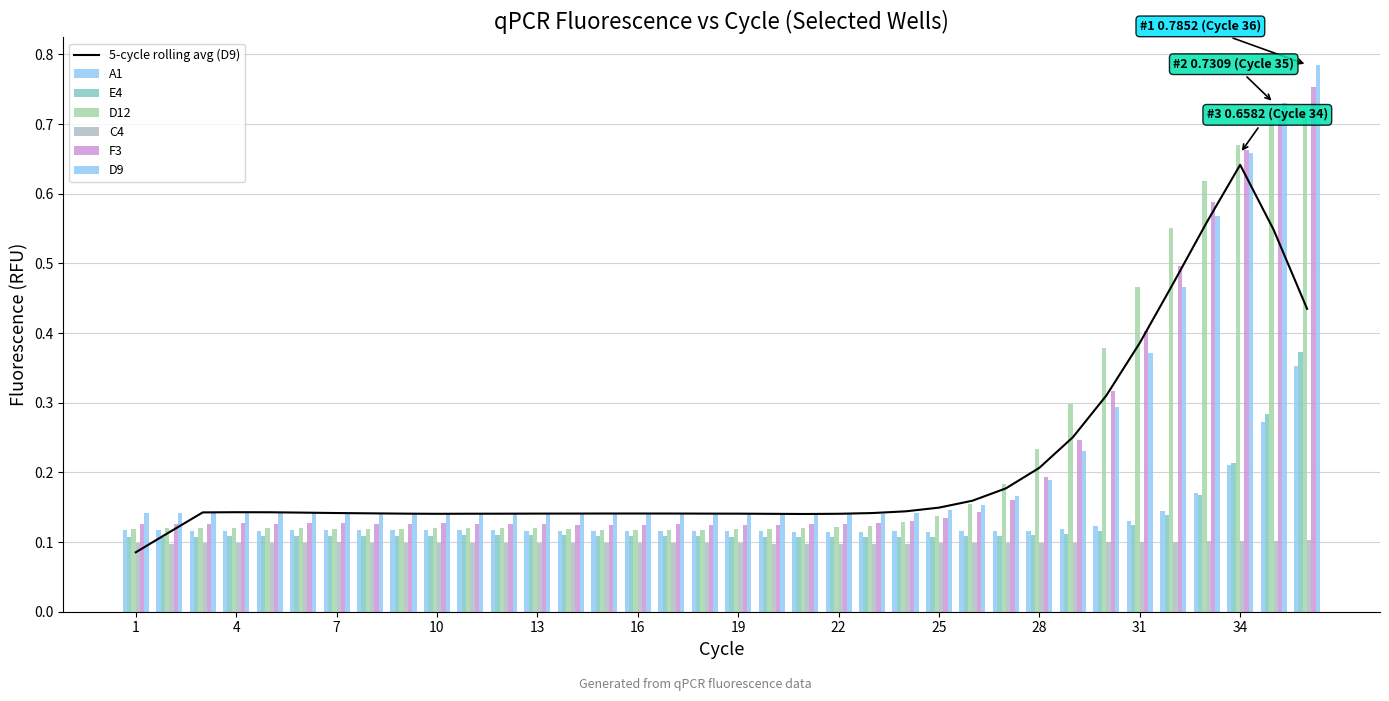

Rank the series by their maximum value, from lowest to highest.

C4, A1, E4, D12, F3, D9